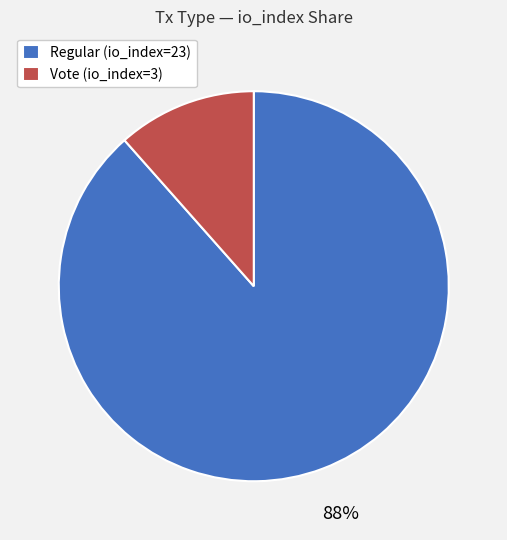

To the nearest percent, what portion does Regular (io_index=23) represent?

88%